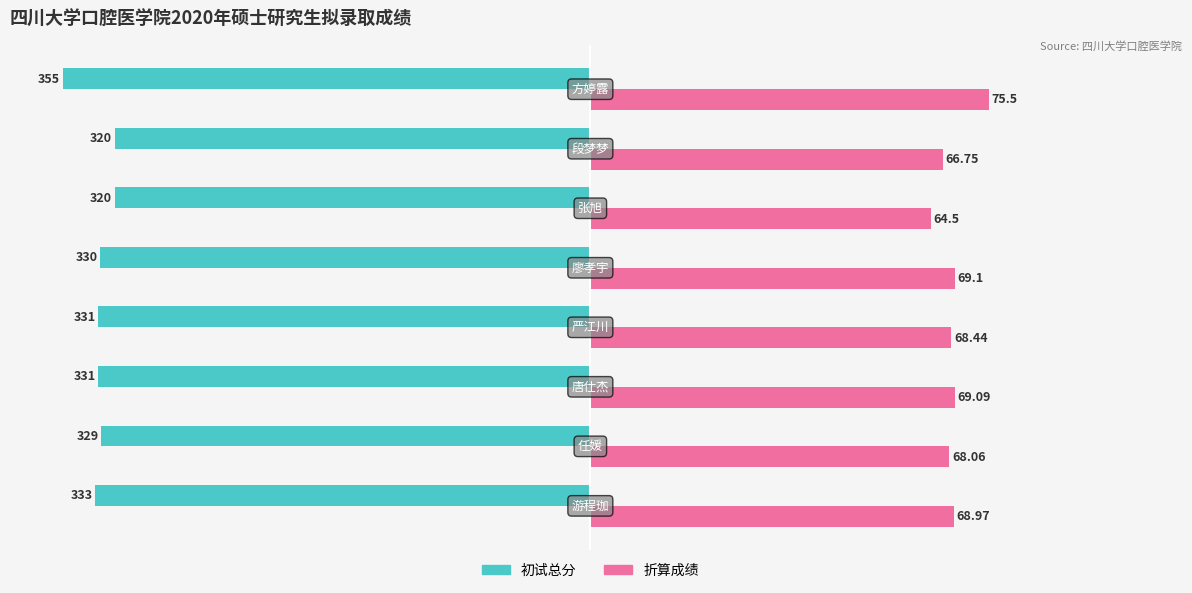

What is the greatest value displayed?

75.5